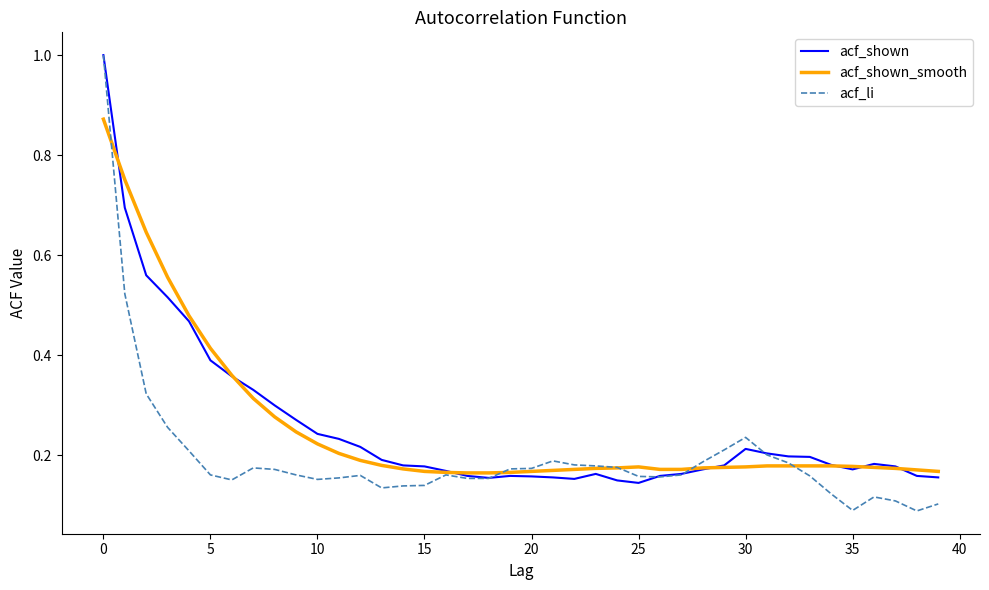

What is the greatest value displayed?

1.0